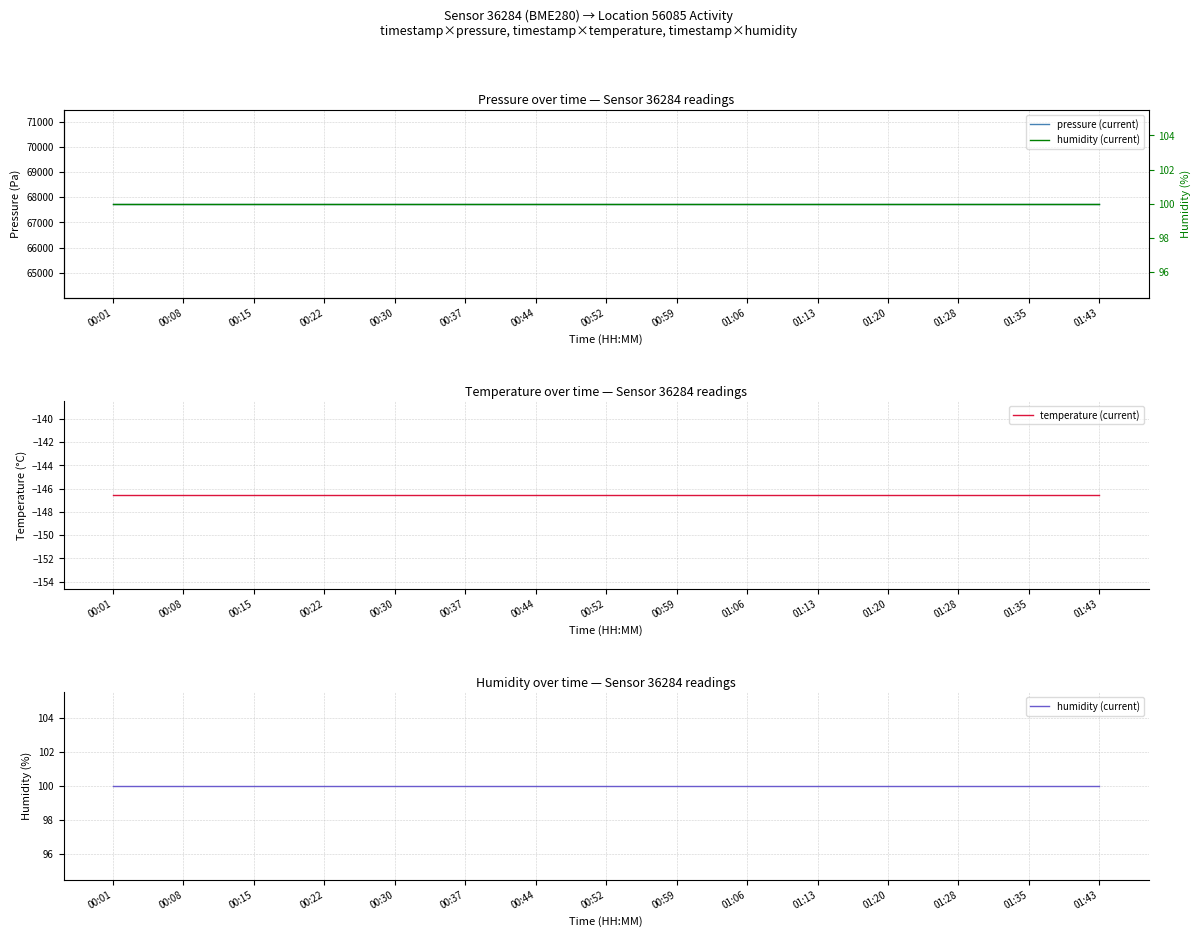

What is the difference between the highest and lowest values at 00:37?

67887.3